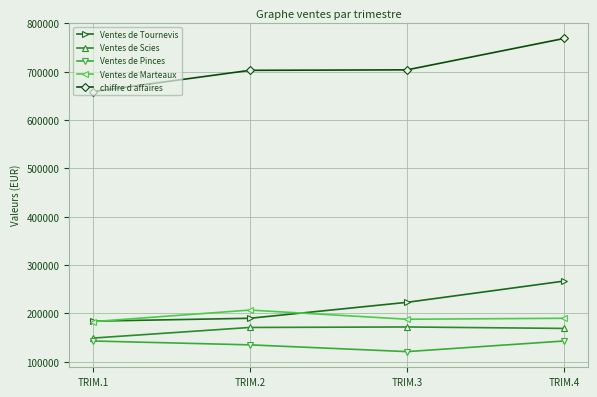

Where is the first local minimum for Ventes de Pinces?

TRIM.3